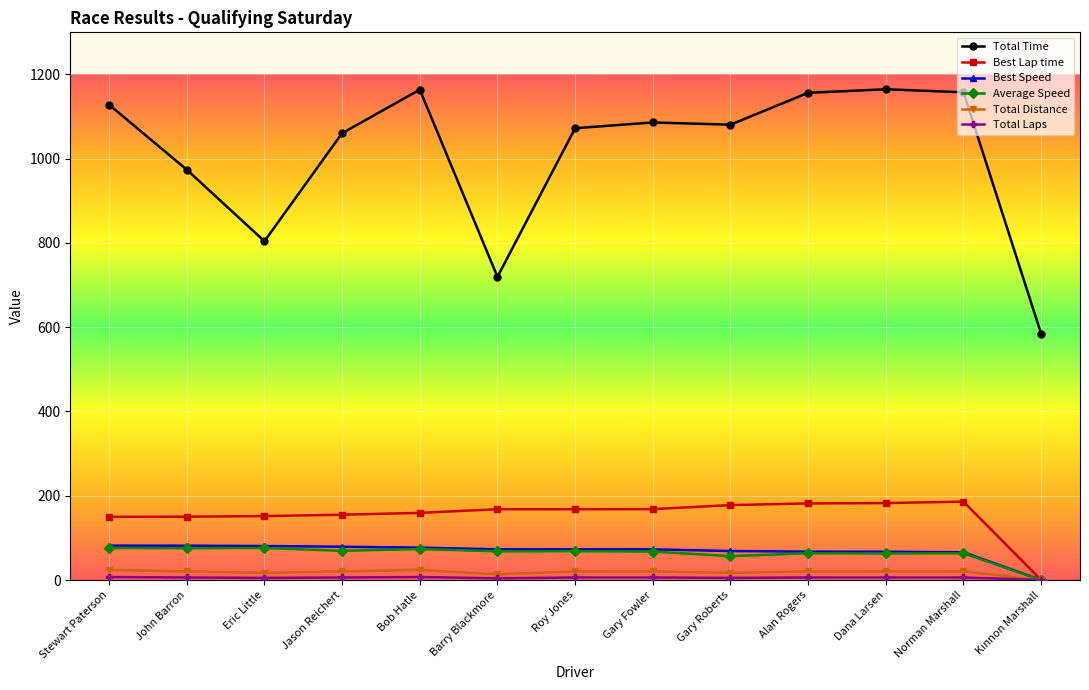

The Total Time series shows 478.5 at Stewart Paterson. True or false?

False